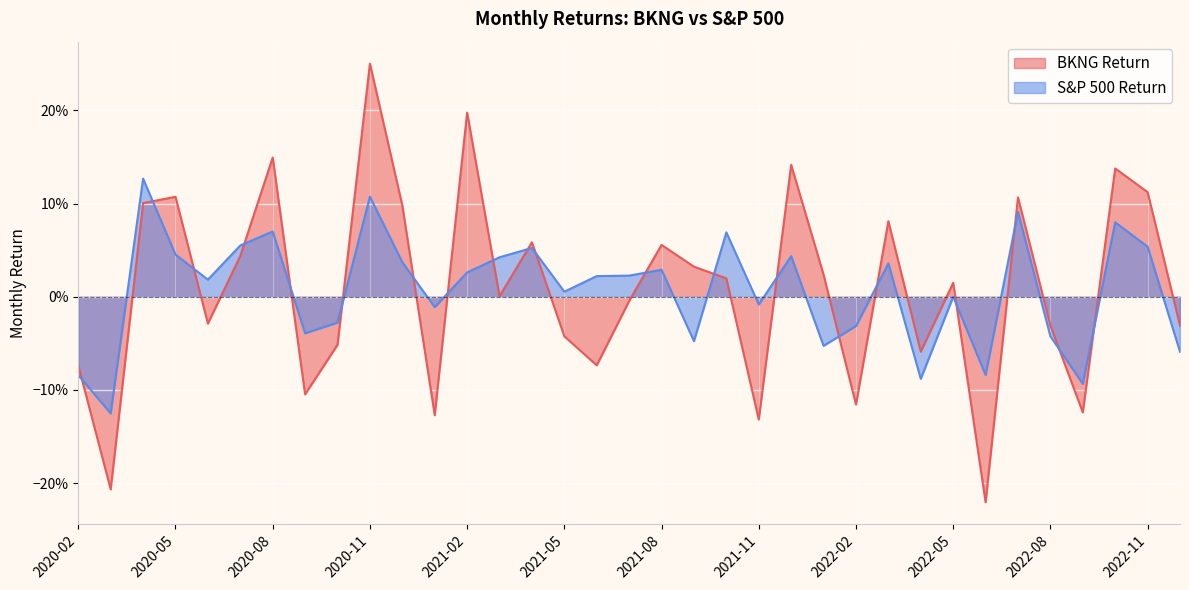

At which label is BKNG Return closest to 0?

2021-03